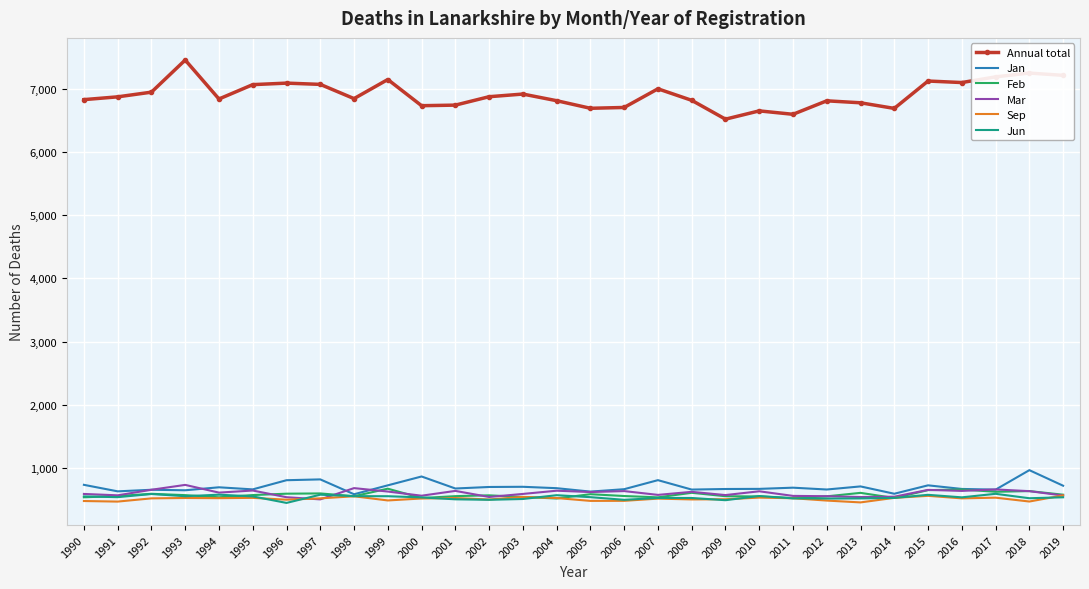

What is the difference between the maximum and second lowest values in the Feb series?

149